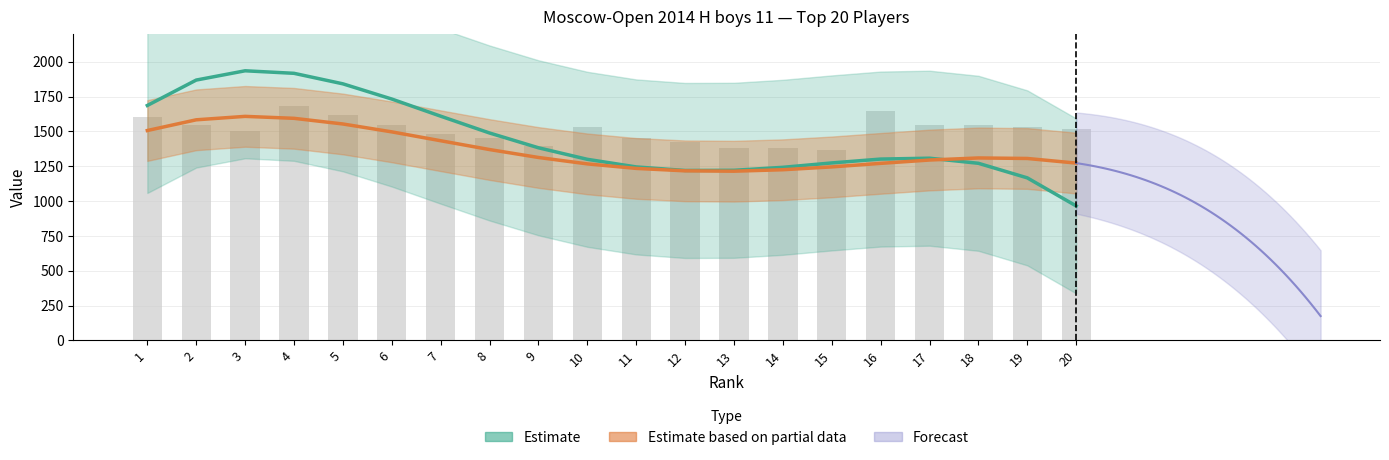

Reading left to right, what are all the values shown in this chart?

Rating (Estimate): 1=1686.5	2=1868.9	3=1935.5	4=1917.3	5=1841.9	6=1732.7	7=1609.7	8=1489.0	9=1382.9	10=1300.1	11=1245.5	12=1220.0	13=1221.2	14=1242.7	15=1274.2	16=1301.8	17=1308.1	18=1271.5	19=1167.0	20=965.5
Rp (Estimate based on partial data): 1=1506.7	2=1583.6	3=1608.3	4=1594.3	5=1553.7	6=1497.1	7=1433.4	8=1370.2	9=1313.3	10=1267.3	11=1234.8	12=1217.4	13=1214.8	14=1225.3	15=1245.6	16=1271.0	17=1295.0	18=1309.9	19=1306.2	20=1273.0
Buchholz (×30): 1=1605.0	2=1545.0	3=1500.0	4=1680.0	5=1620.0	6=1545.0	7=1485.0	8=1455.0	9=1395.0	10=1530.0	11=1455.0	12=1425.0	13=1380.0	14=1380.0	15=1365.0	16=1650.0	17=1545.0	18=1545.0	19=1530.0	20=1515.0